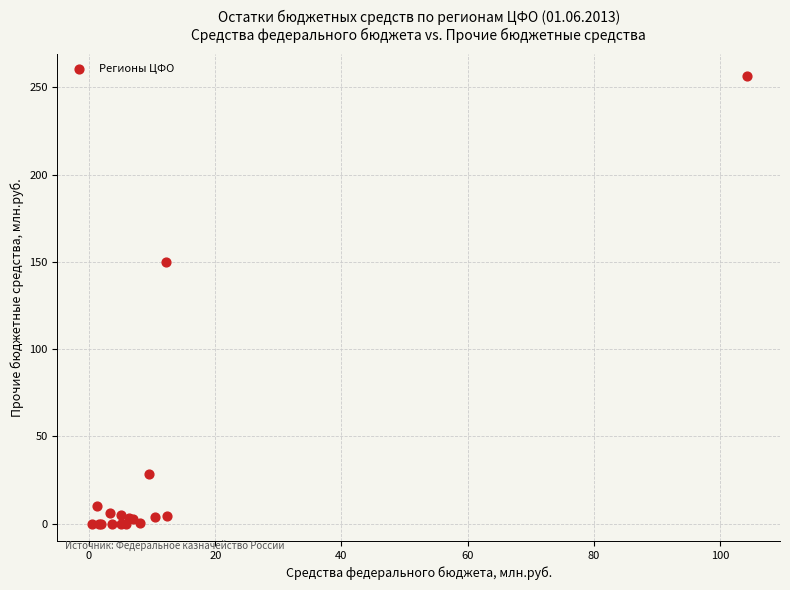

What Y value in the scatter plot is closest to 128?

149.9